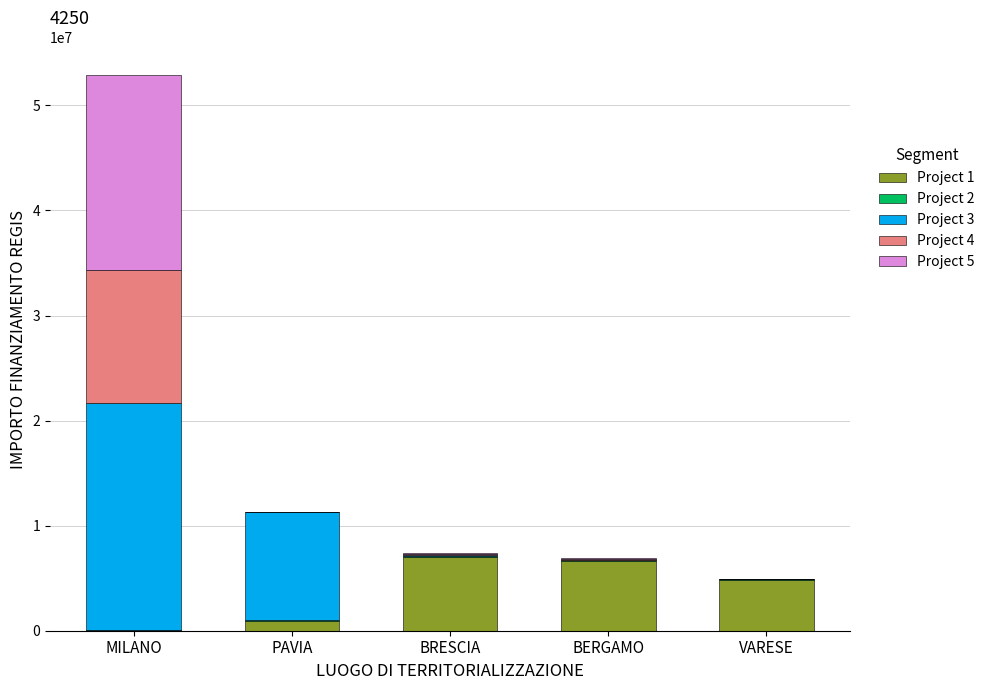

What is the maximum value for Project 1?

7024917.0